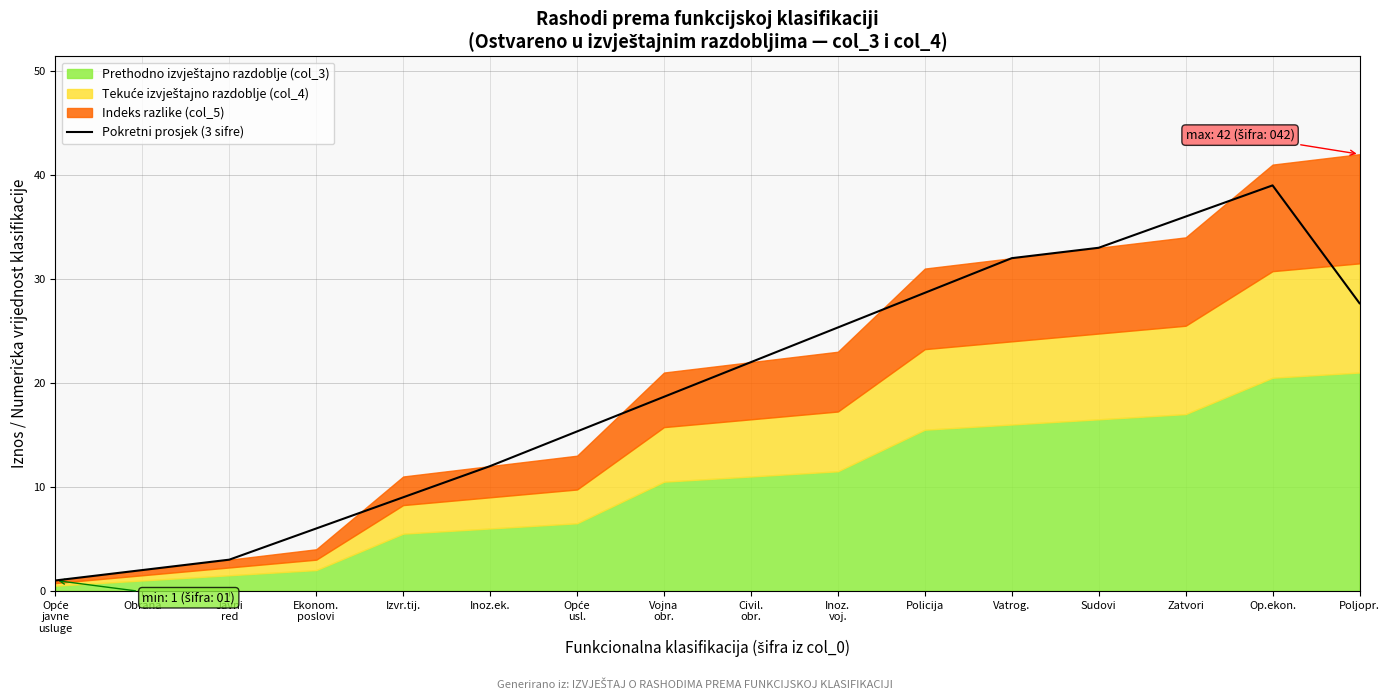

Reading left to right, what are all the values shown in this chart?

1.0	2.0	3.0	6.0	9.0	12.0	15.3	18.7	22.0	25.3	28.7	32.0	33.0	36.0	39.0	27.7